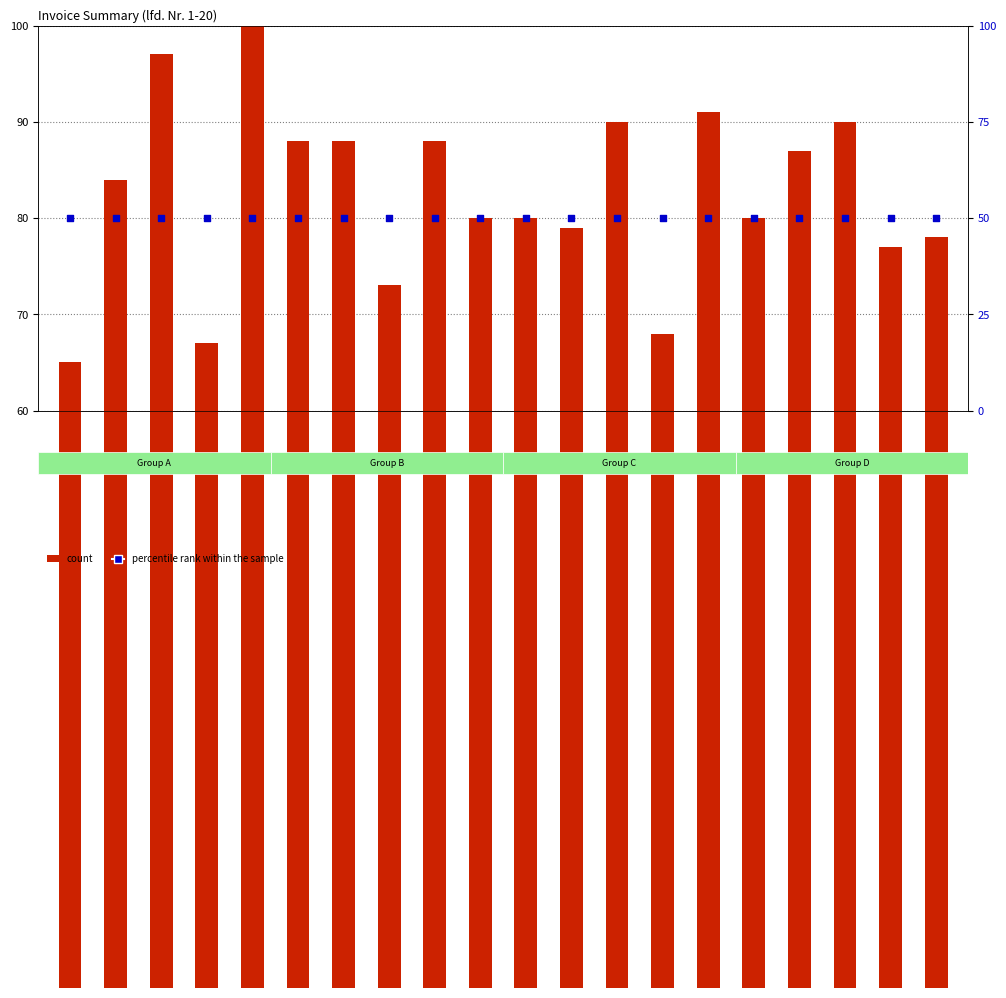

At how many categories does at least one series exceed 90?

3